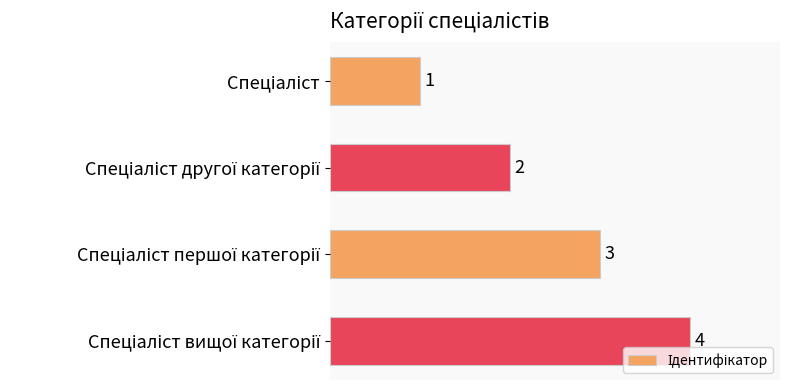

Count the values in the range 2 to 4.

3